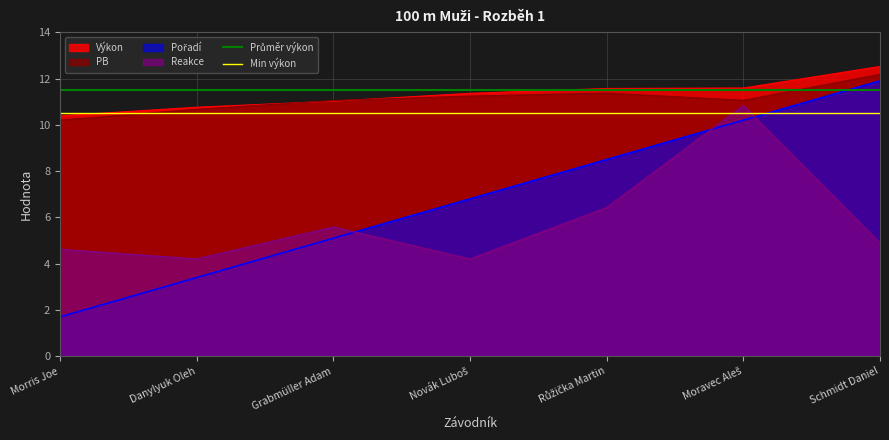

What is the minimum value for Průměr výkon?

11.5